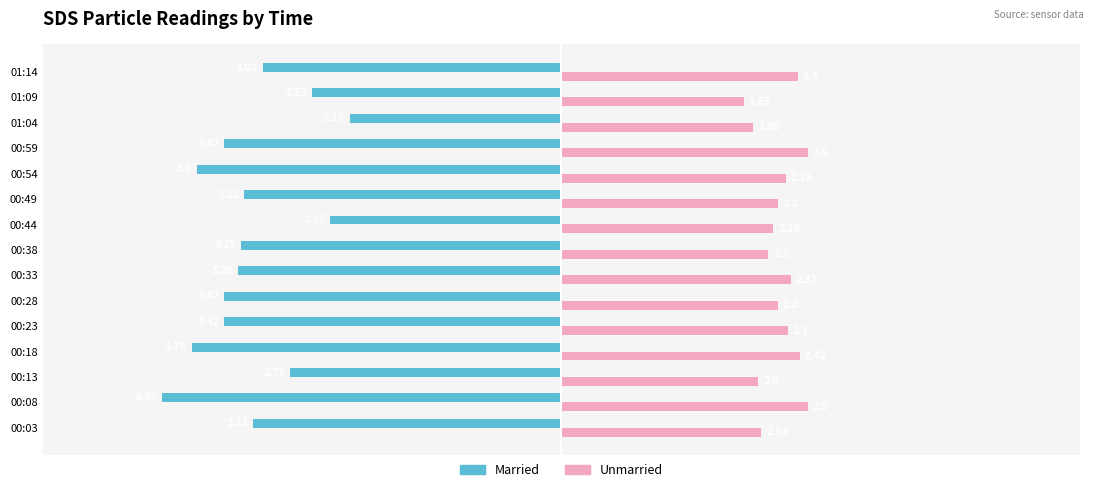

Which series has the largest total across all categories?

Unmarried